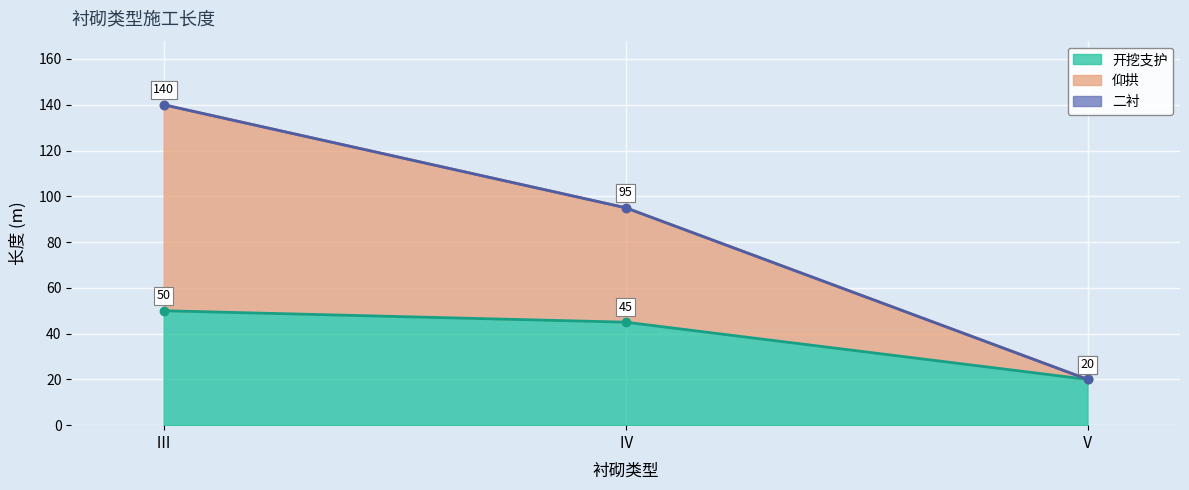

How many categories are shown in the chart?

3